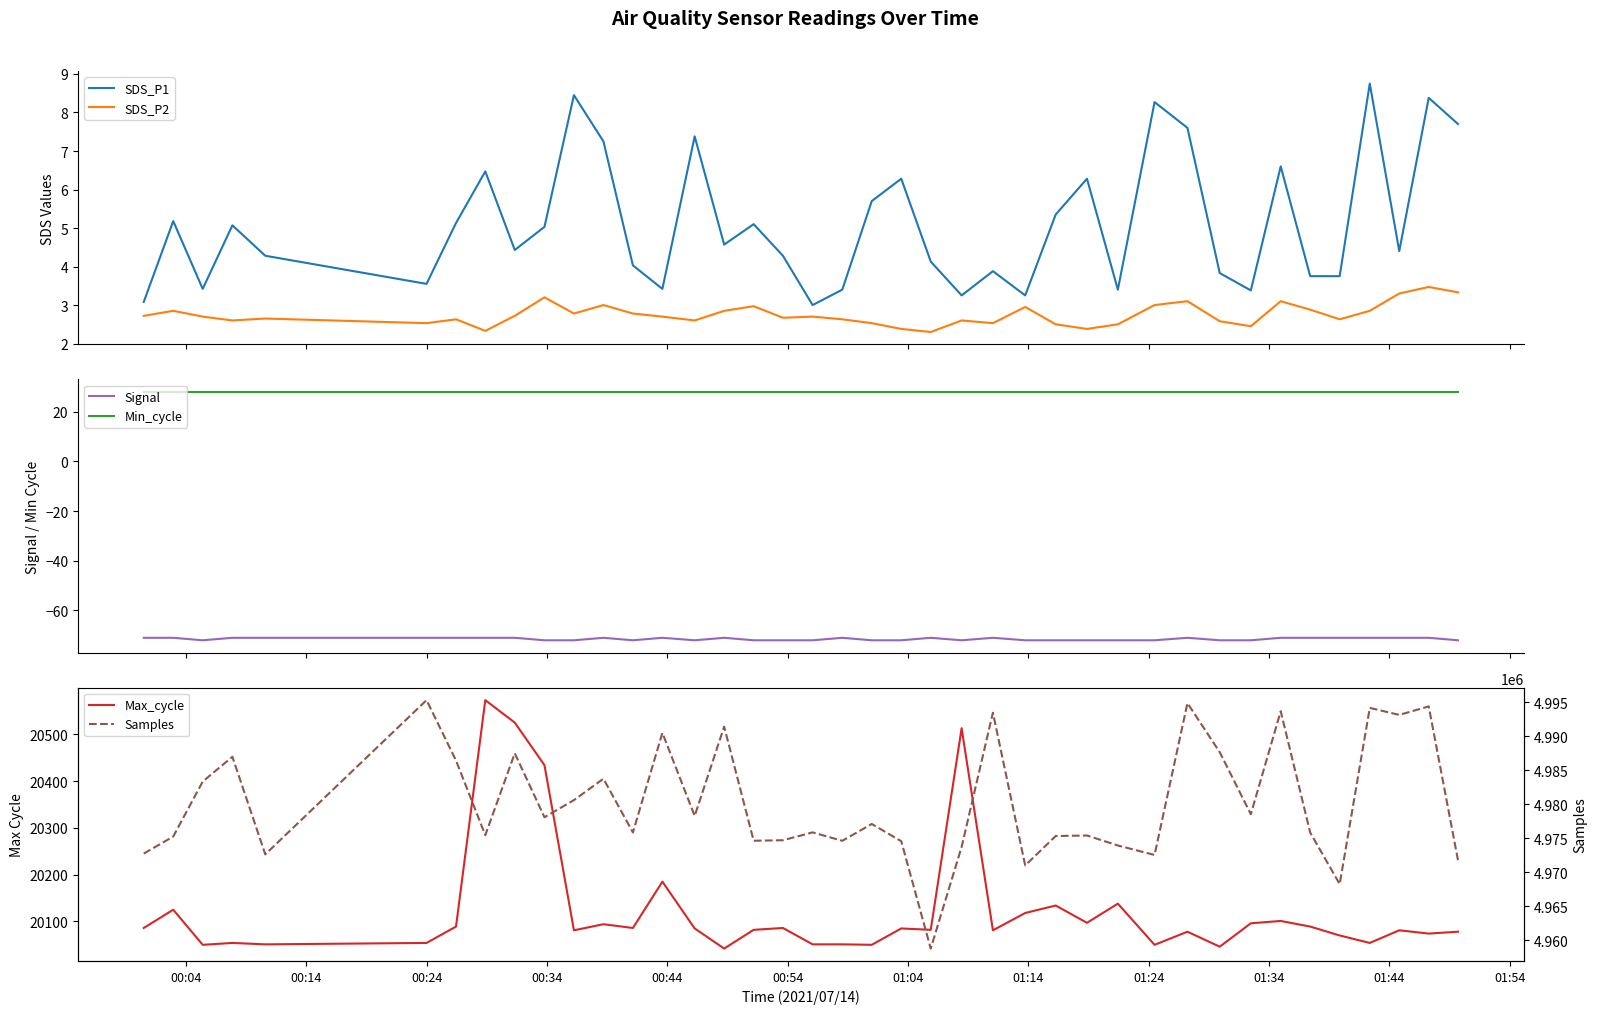

What is the maximum value for SDS_P1?

8.8